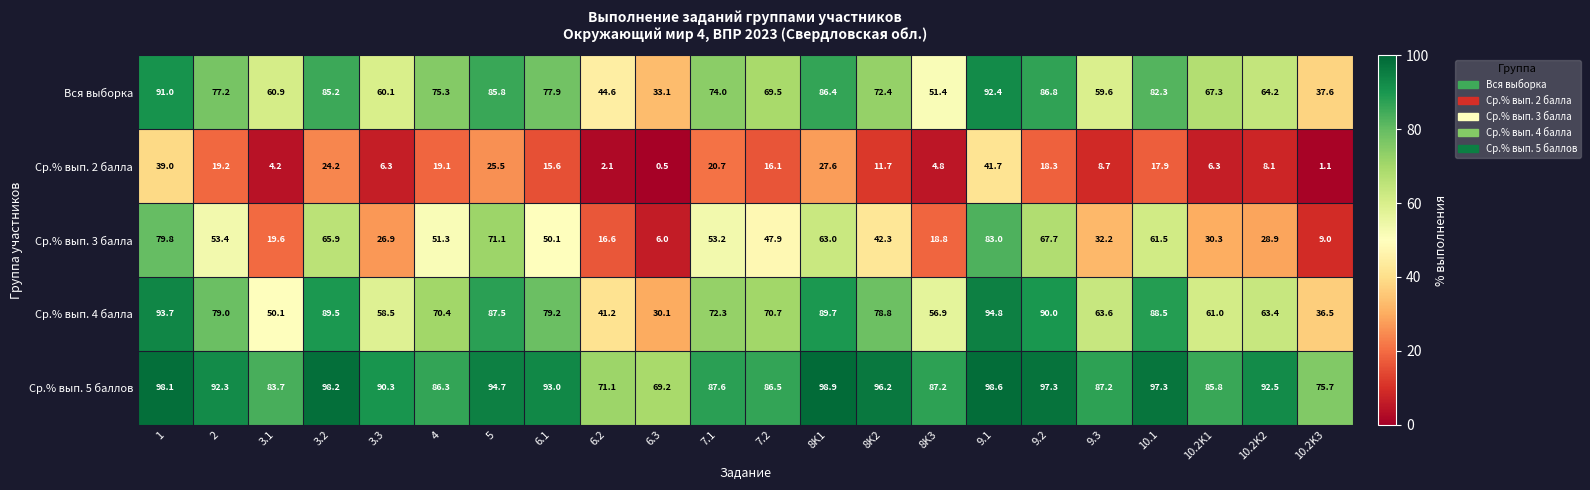

What value does the Вся выборка series have at 8K3?

51.4